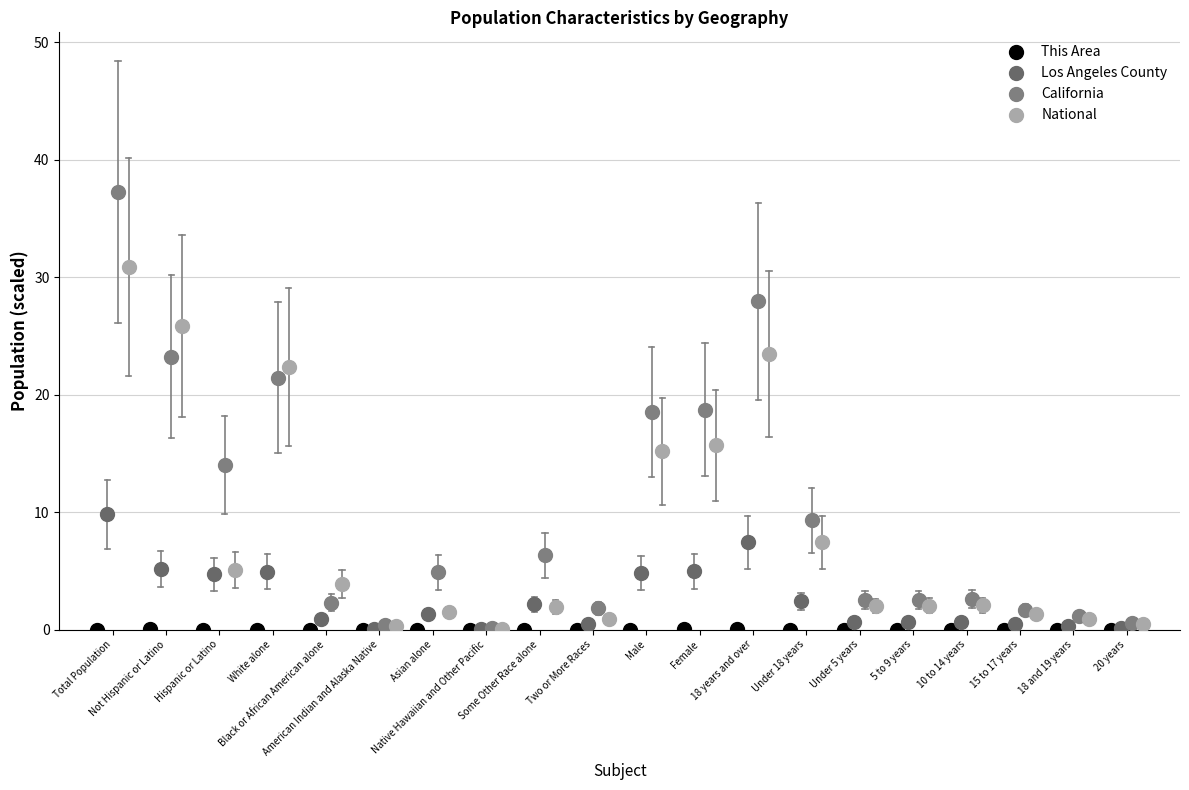

Which series has the largest Y range (max minus min)?

California